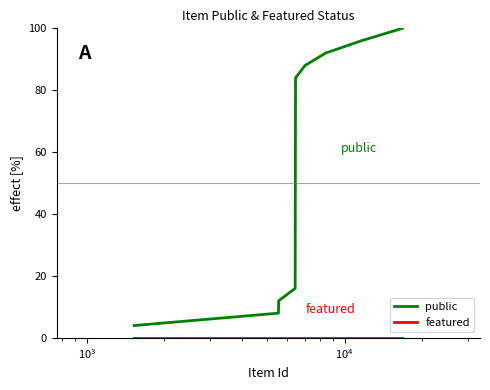

Which series has the largest total across all categories?

public